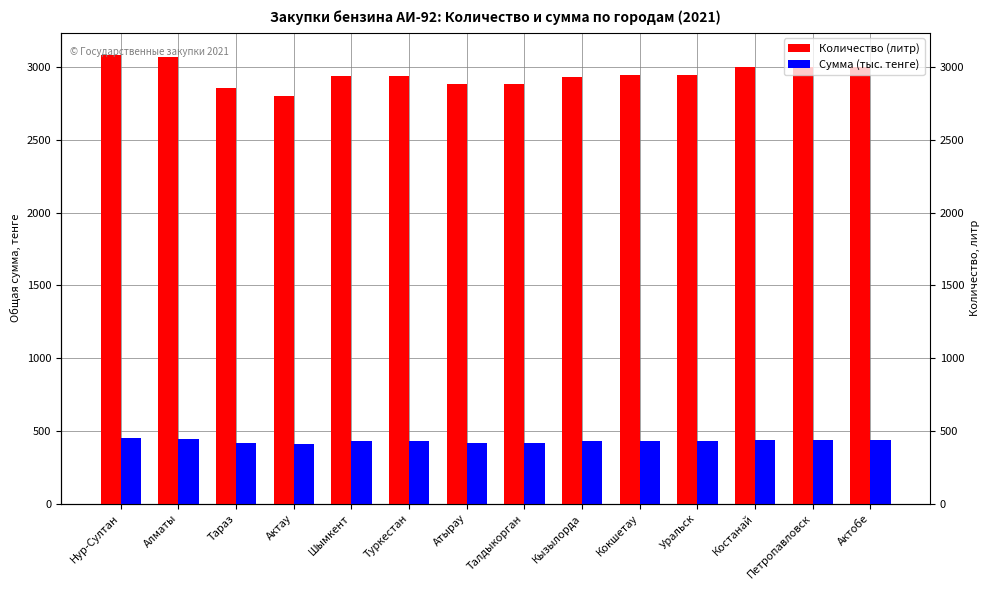

What is the sum of all Количество (литр) values?

41305.0